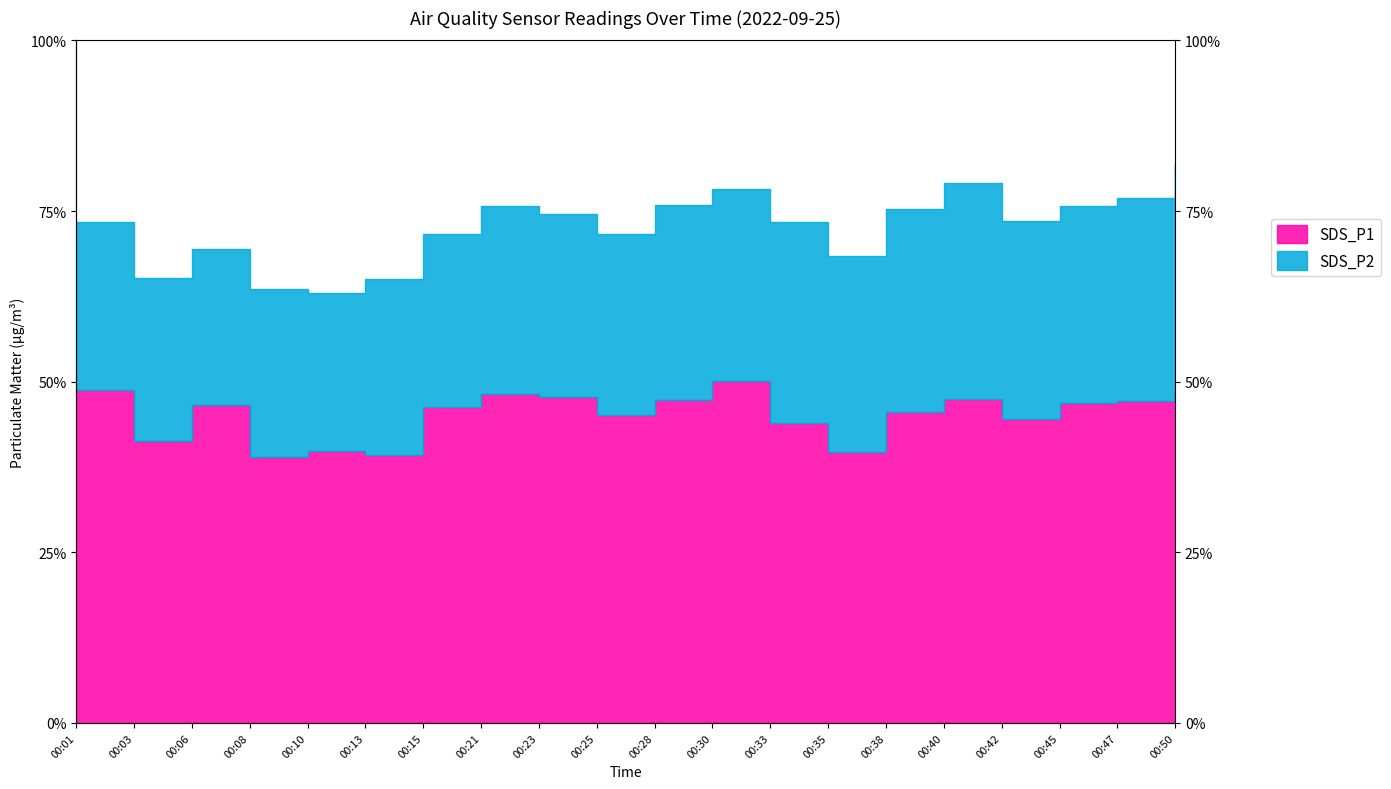

List the labels in order of value, largest first.

00:30, 00:01, 00:50, 00:21, 00:23, 00:40, 00:28, 00:47, 00:45, 00:06, 00:15, 00:38, 00:25, 00:42, 00:33, 00:03, 00:10, 00:35, 00:13, 00:08